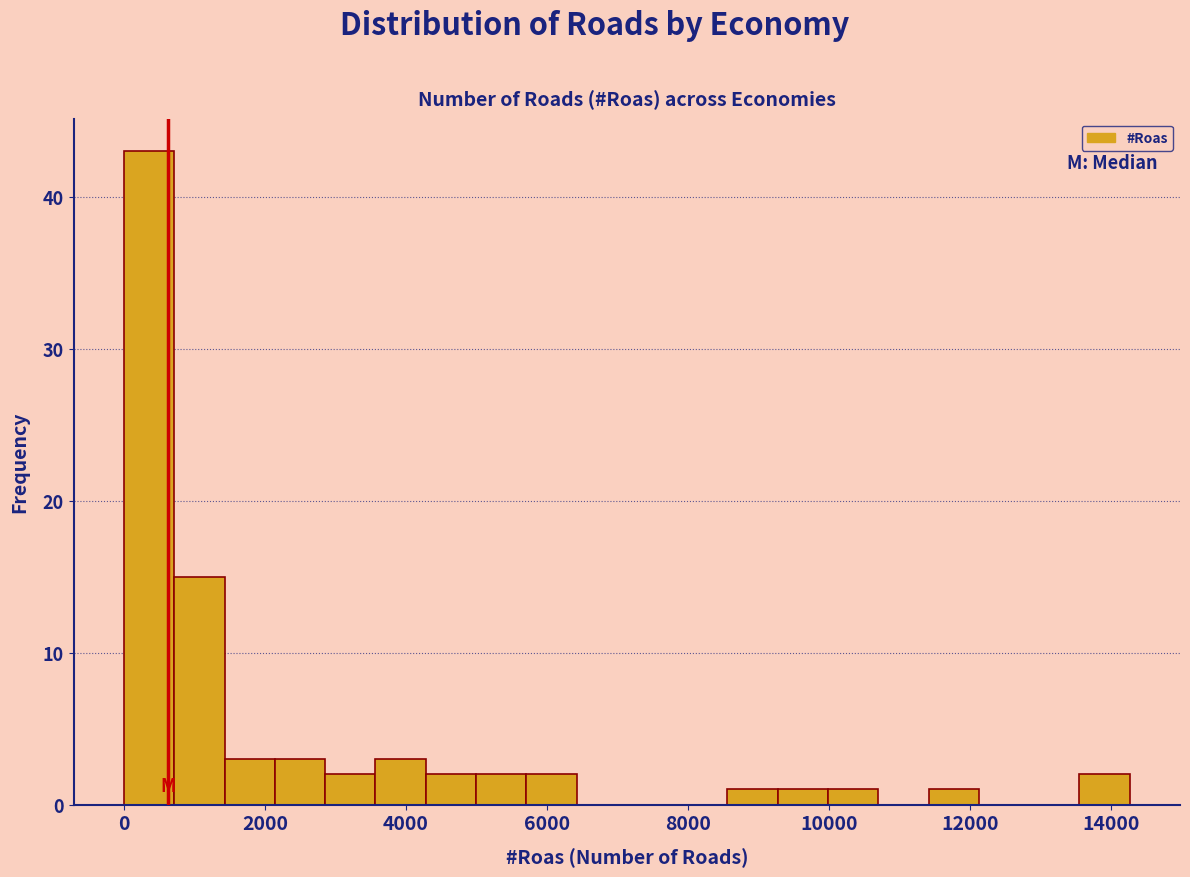

Read against the x-axis, roughly where is the centre of the tallest bar?

400